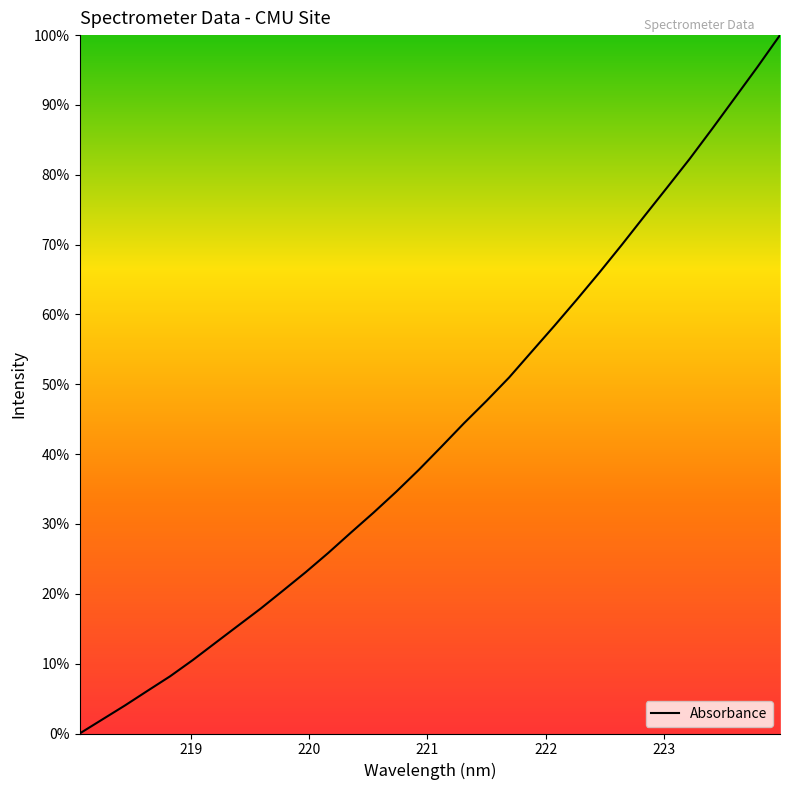

What is the difference between the maximum and minimum values?

100.0